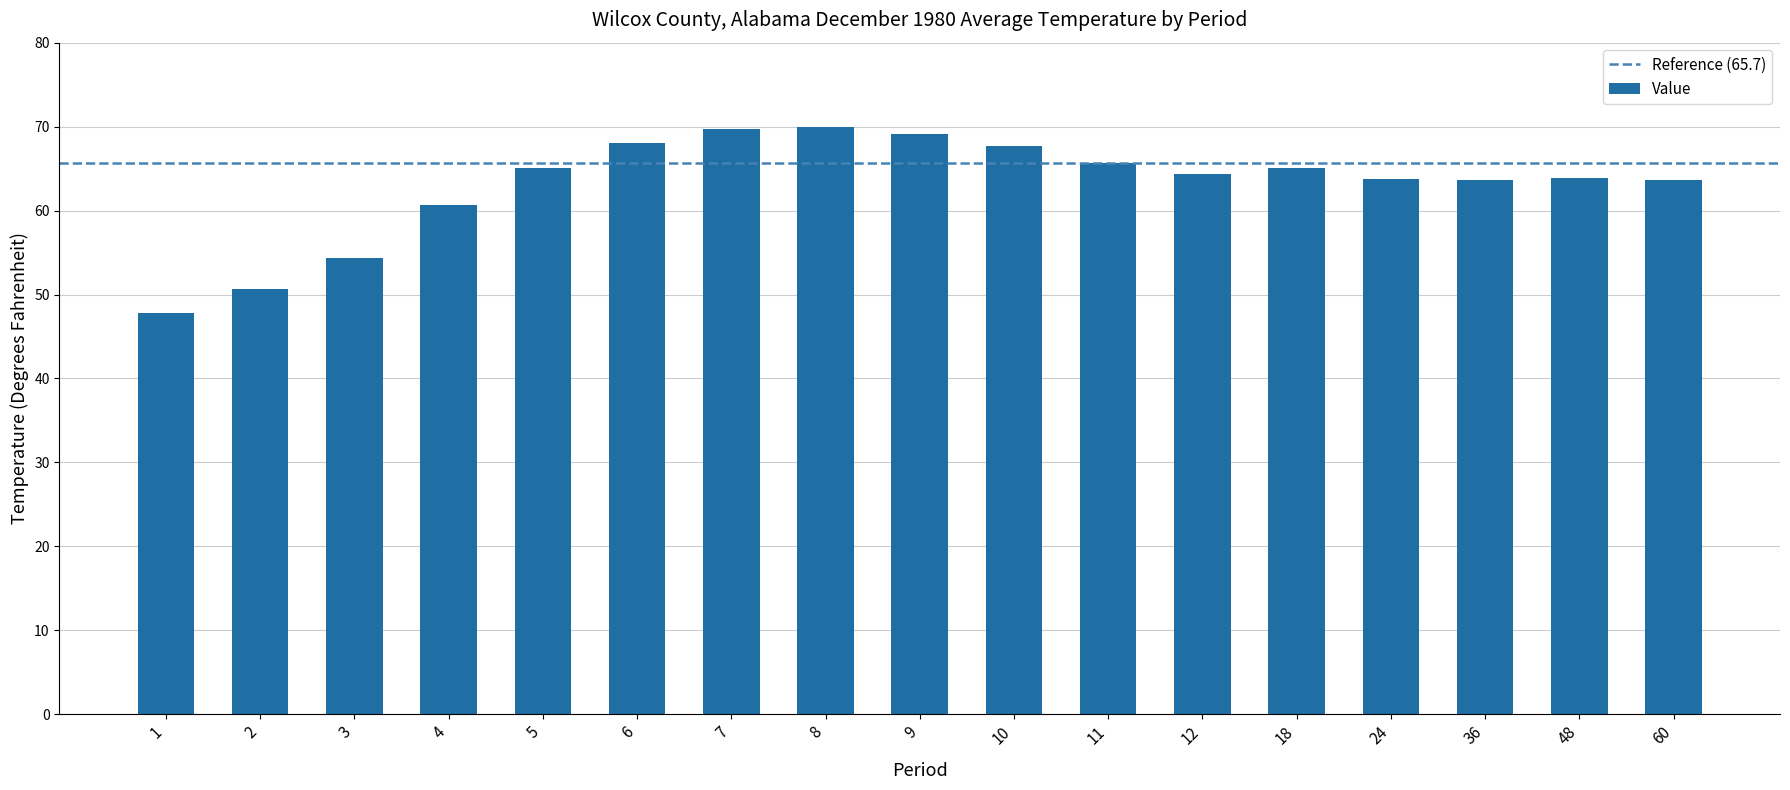

The chart shows a value of 29.7 at 4. True or false?

False